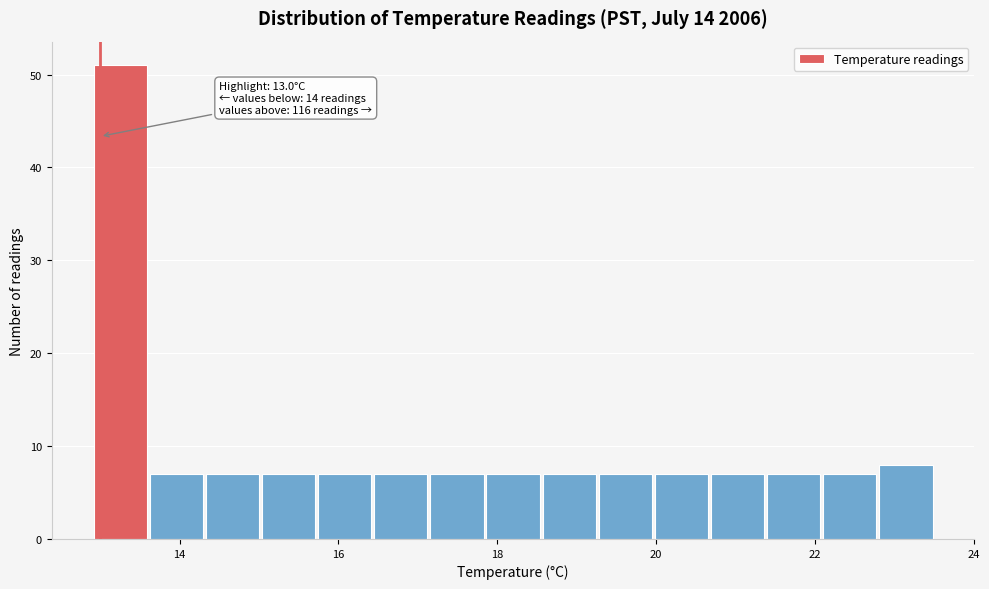

Around what value on the x-axis is the tallest bar? Give the approximate position of its centre, as read against the axis.

13.2